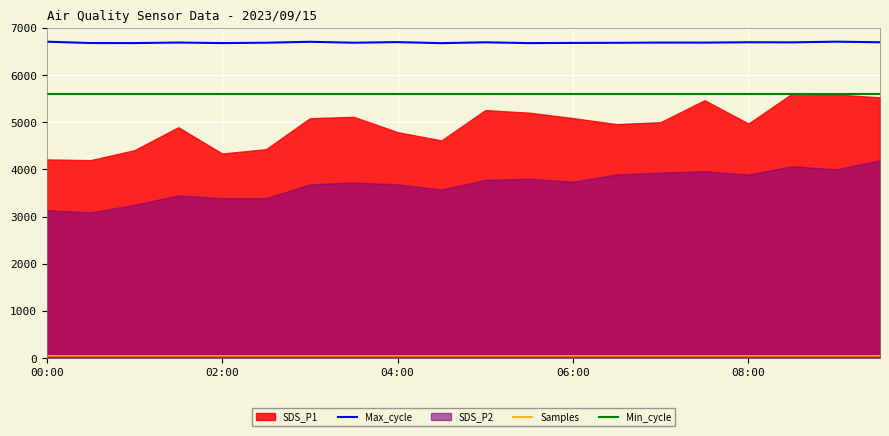

What is the highest value of the Max_cycle series?

6708.0